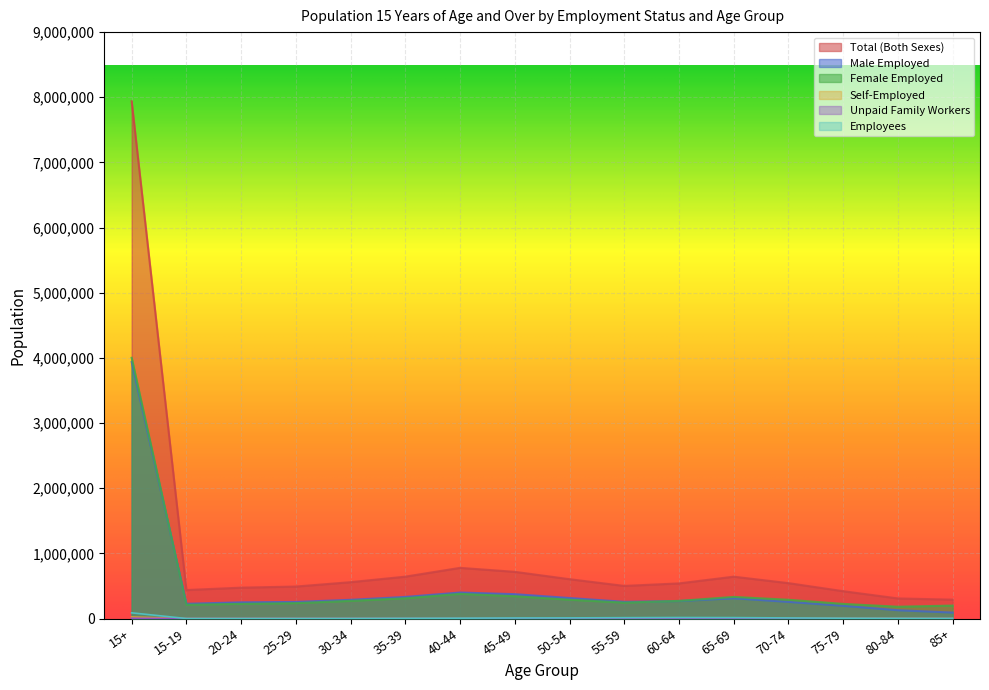

How many data points in Female Employed are above 270780?

7